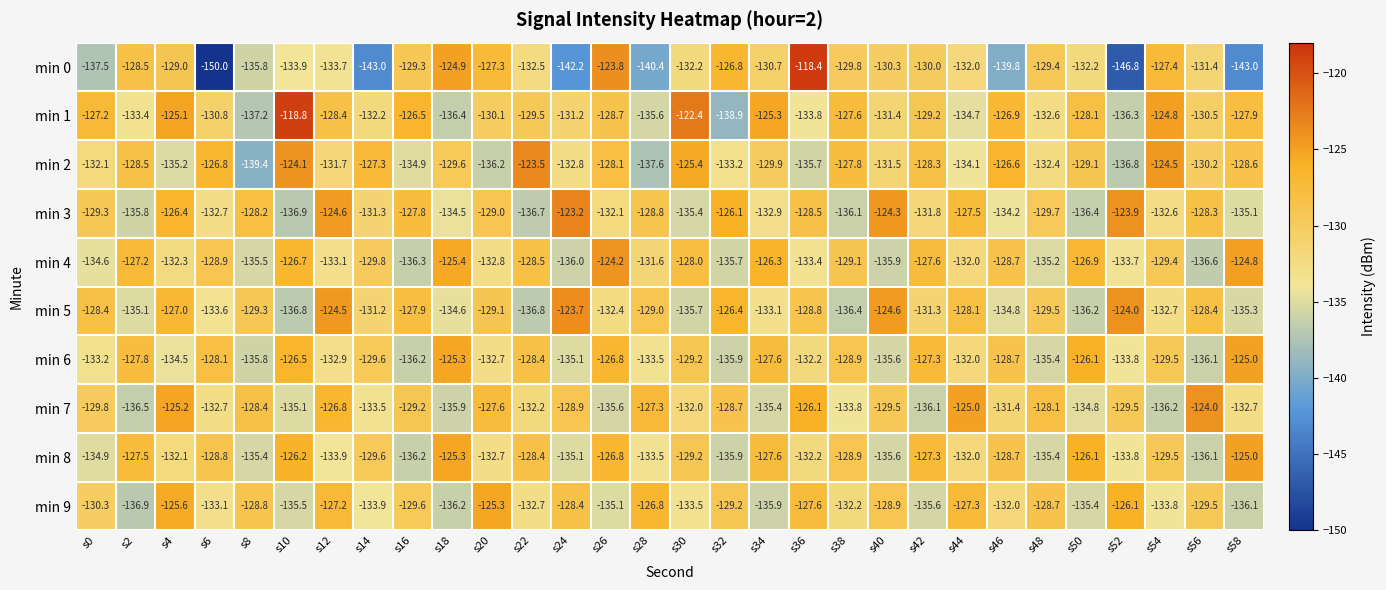

What is the total value across all series at s10?

-1300.5